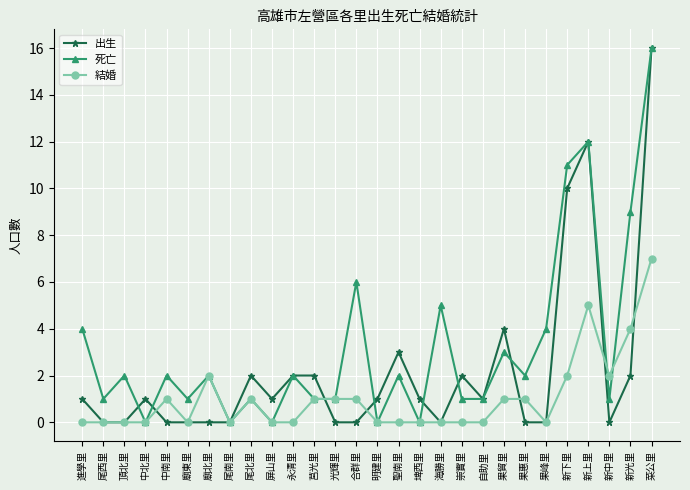

At which category is the sum across all series the highest?

菜公里